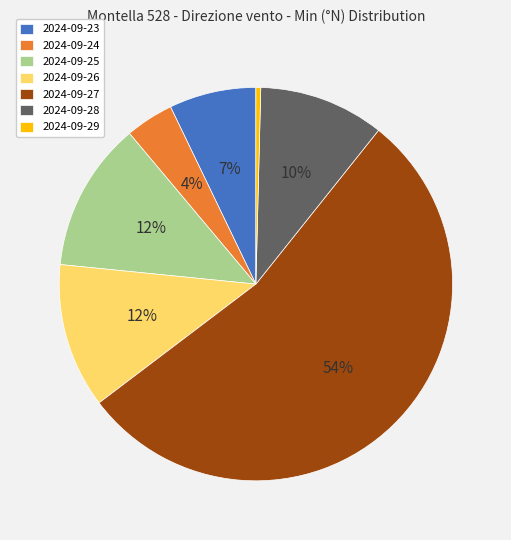

Which slice is the largest?

2024-09-27